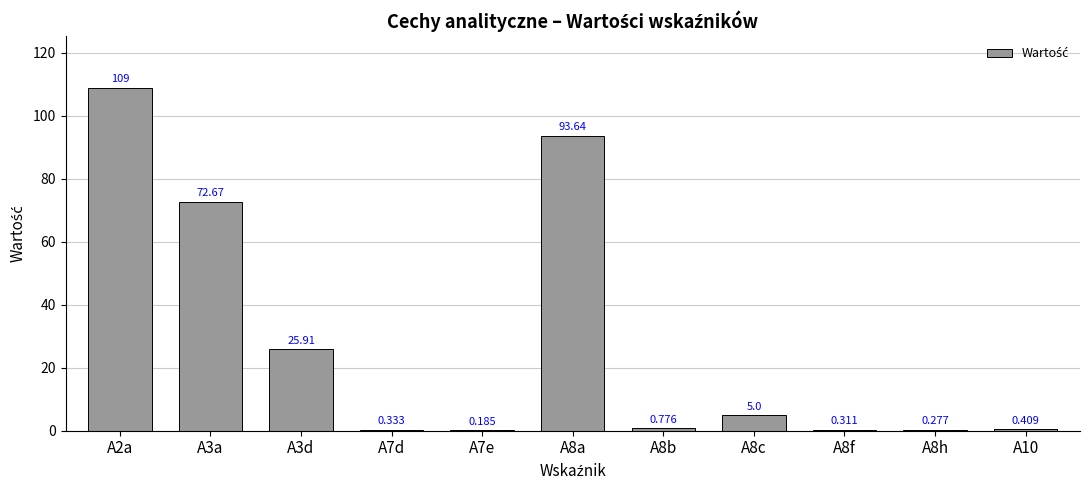

Is it true that the value at A8h is 0.3?

True